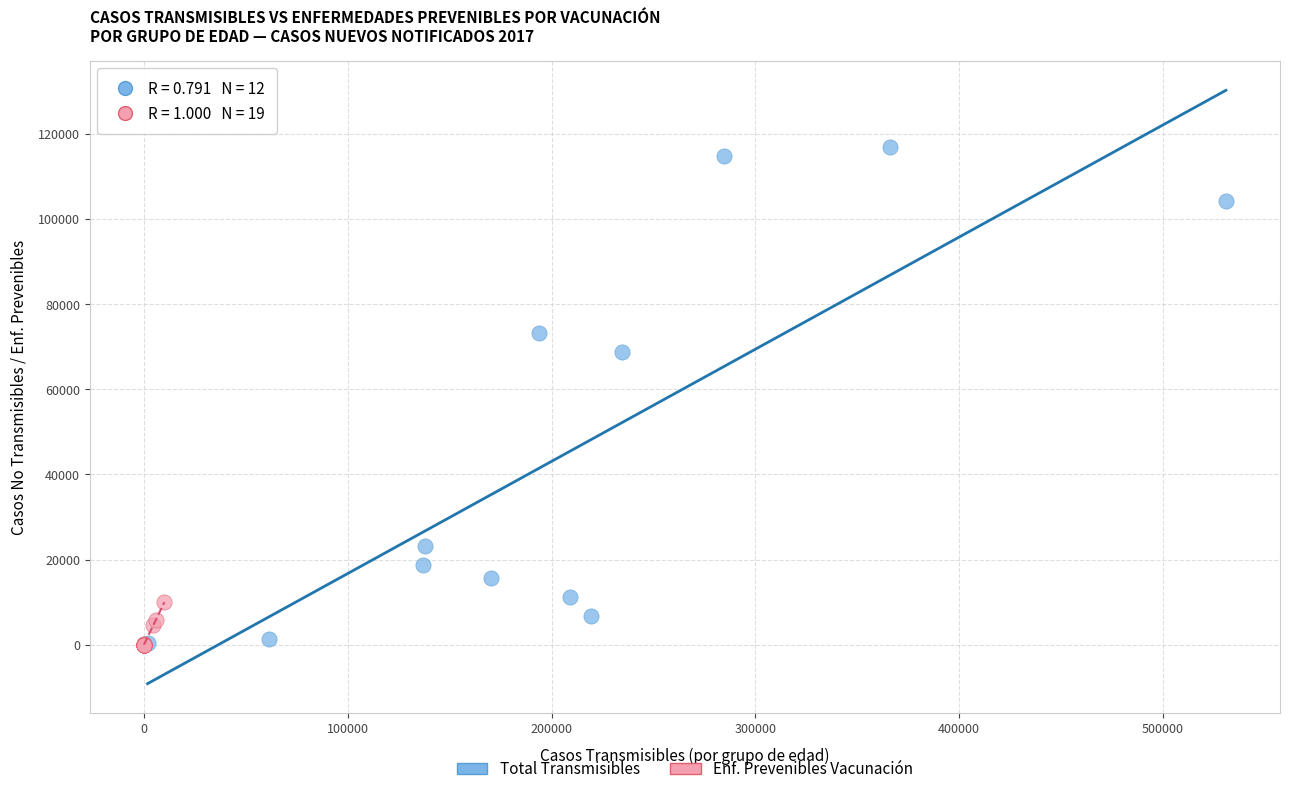

Which series contains the highest Y value?

Total Transmisibles